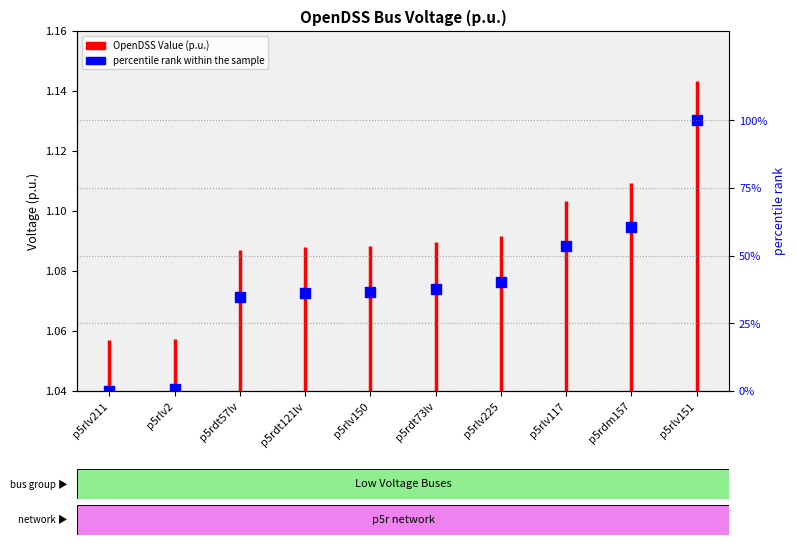

What is the greatest value displayed?

100.0